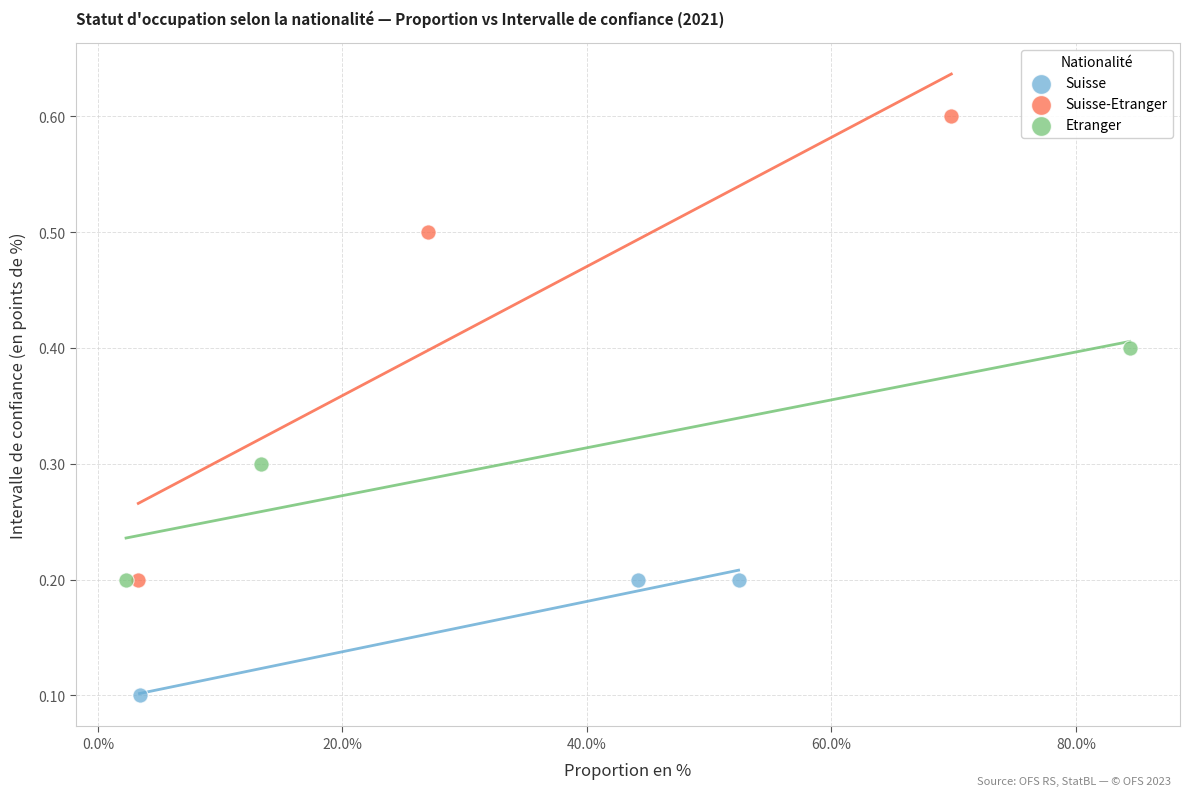

Which series reaches the maximum Y coordinate?

Suisse-Etranger